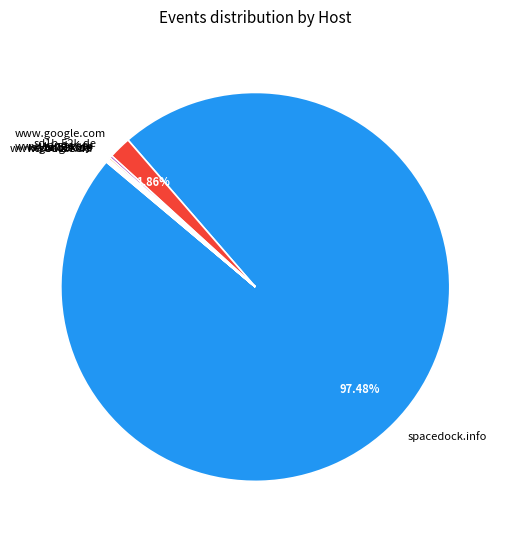

Does spacedock.info represent more than half of the total?

Yes